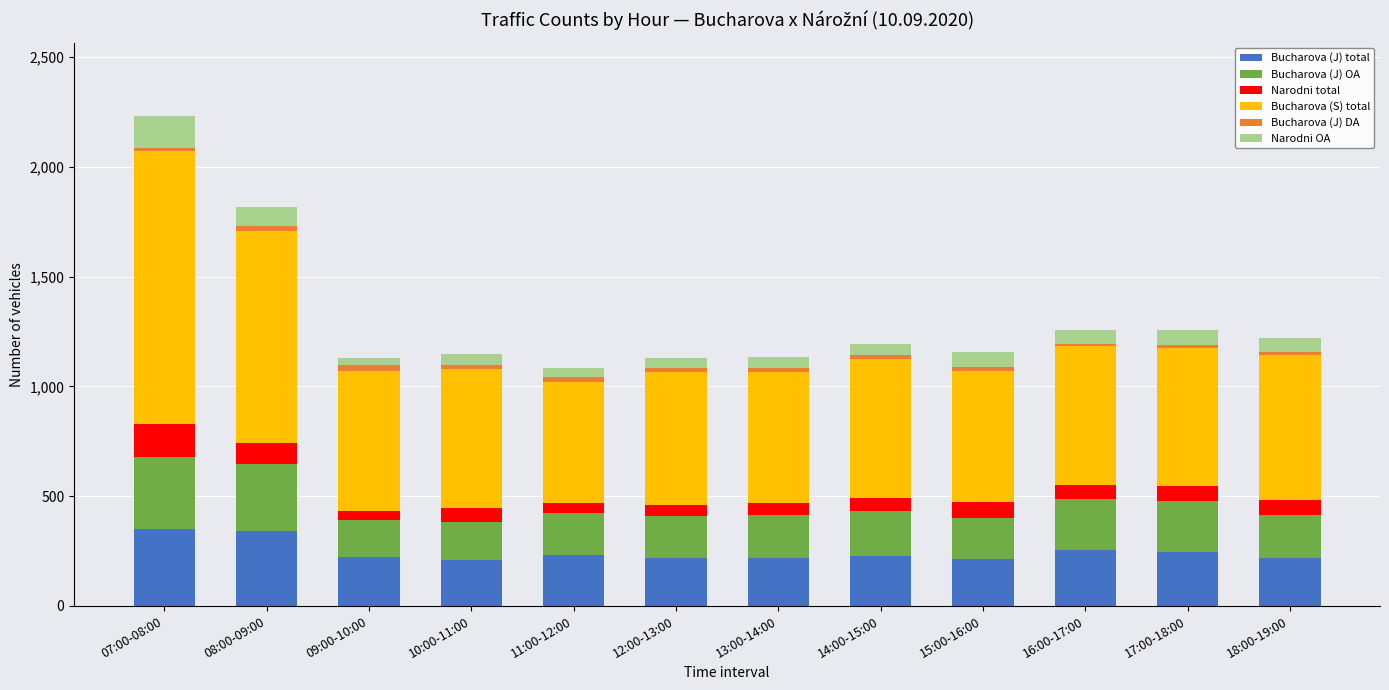

At which category is the sum across all series the highest?

07:00-08:00